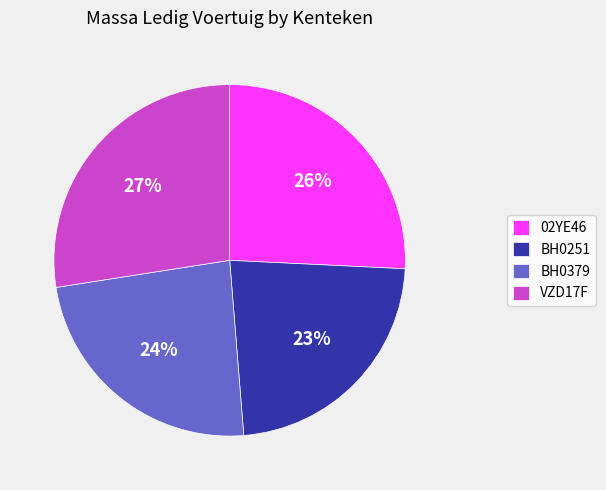

To the nearest percent, what is the combined percentage of BH0379 and 02YE46?

50%